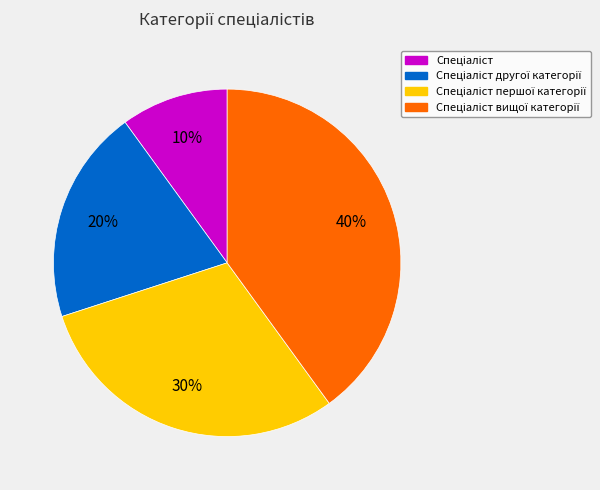

Is there any slice that represents more than half of the pie?

No